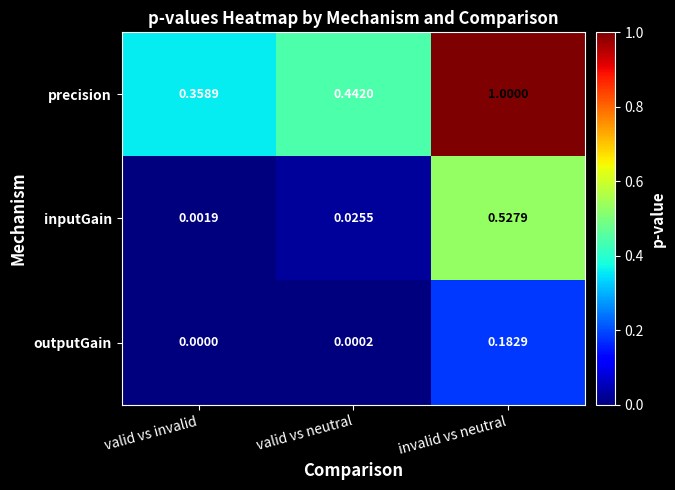

At which category is the sum across all series the highest?

invalid vs neutral